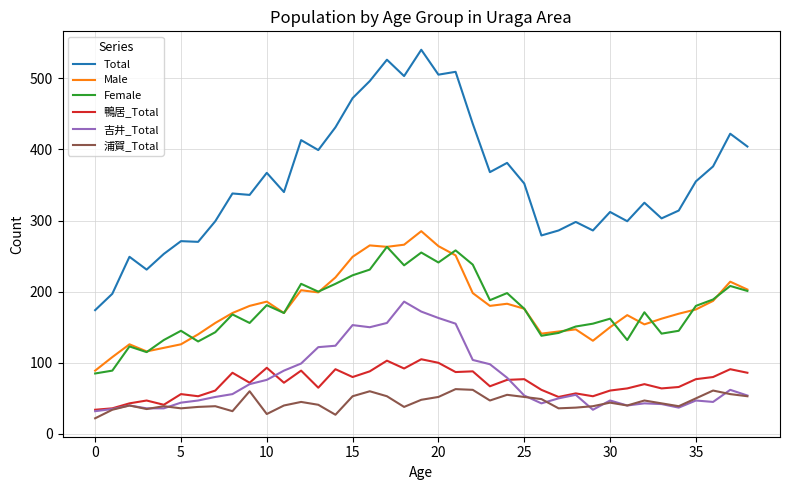

Count the number of categories in the chart.

39